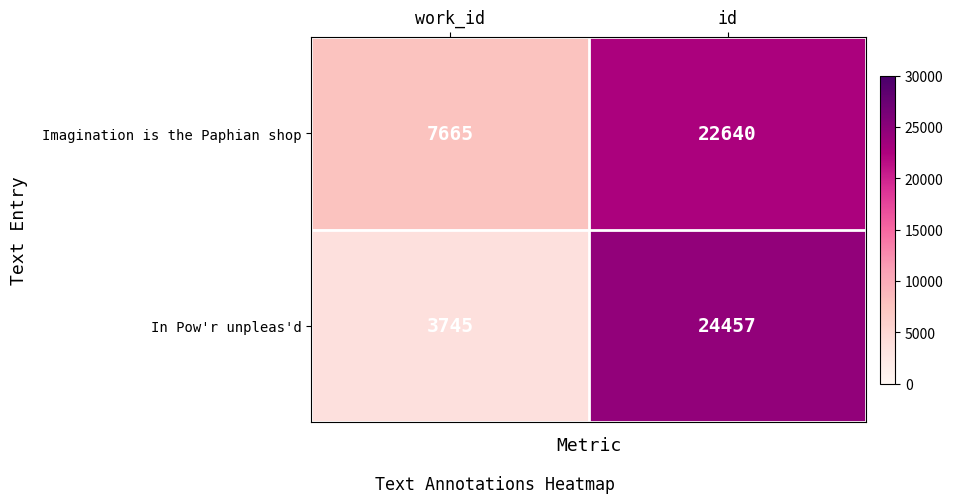

At which category does the chart reach its peak across all series?

id